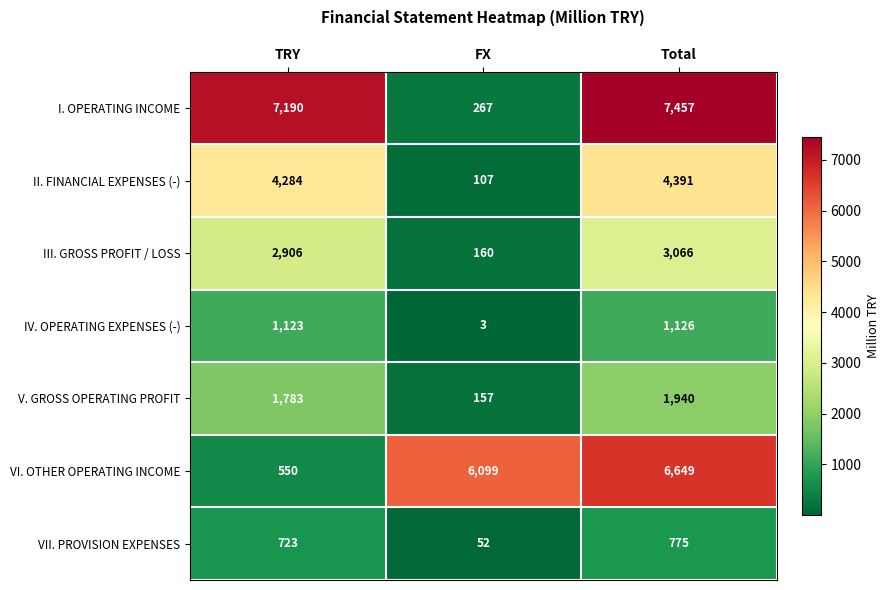

Where is I. OPERATING INCOME nearest to the value 3862?

TRY